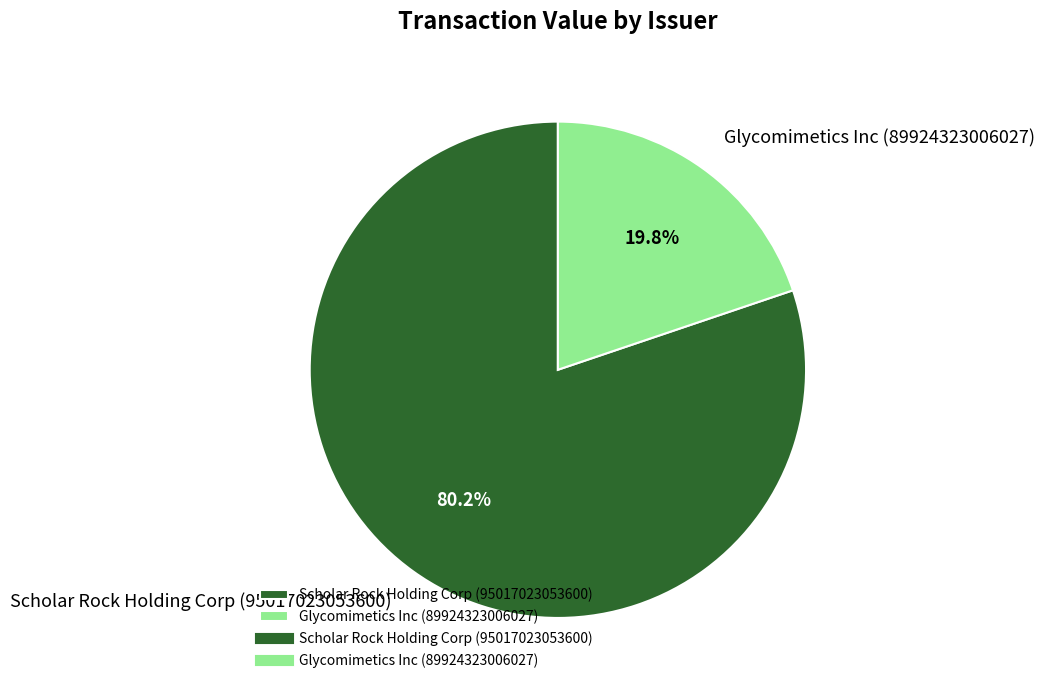

To the nearest percent, what portion does Glycomimetics Inc (89924323006027) represent?

20%